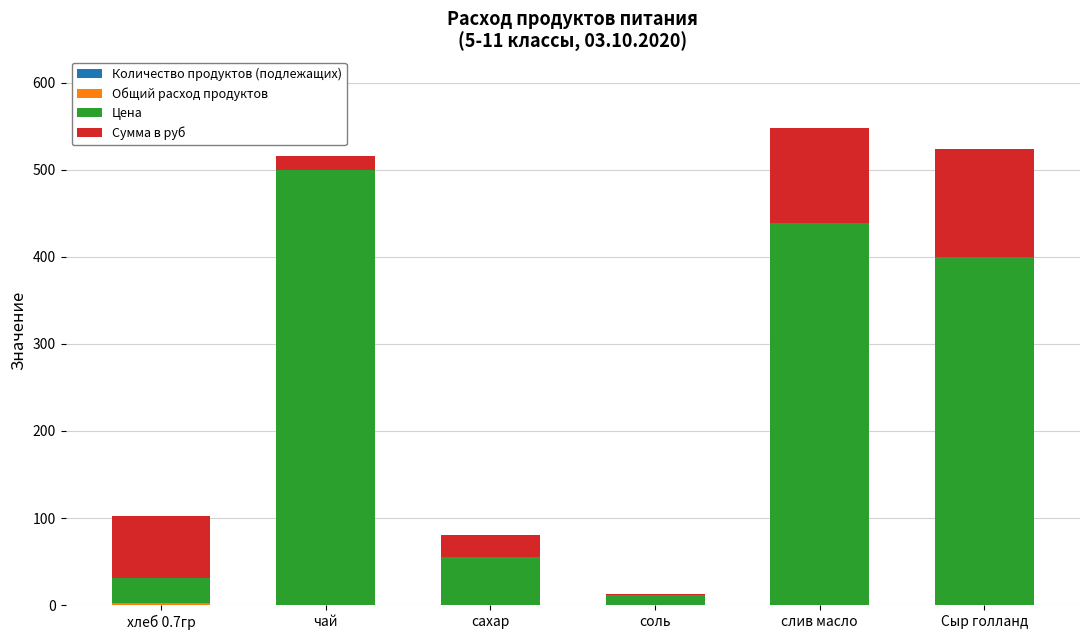

What position from the left is хлеб 0.7гр?

1